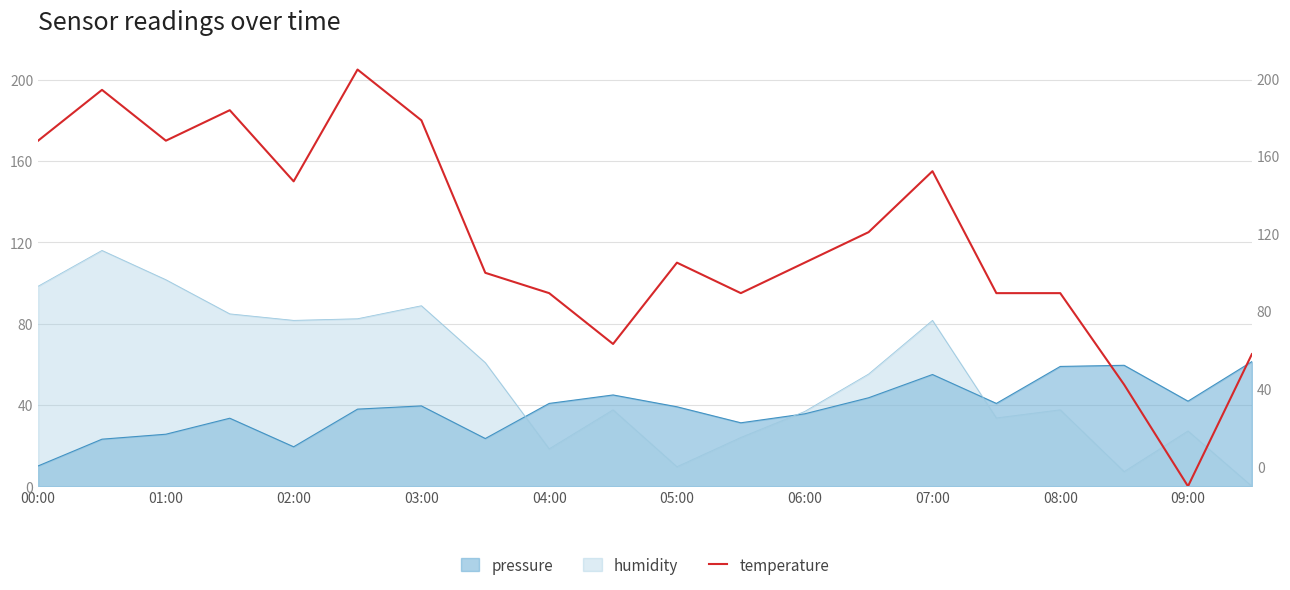

How many points are lower than both their immediate neighbors (excluding endpoints)?

5